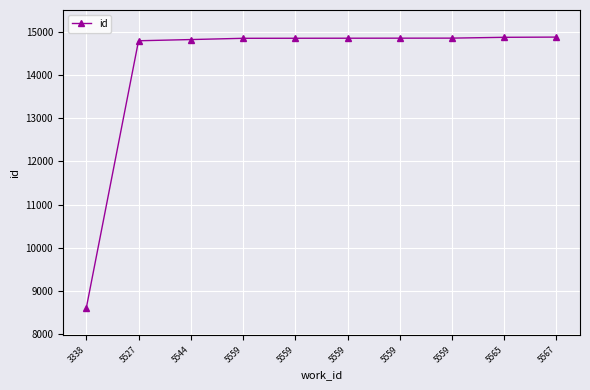

What is the difference between the maximum and minimum values?

6267